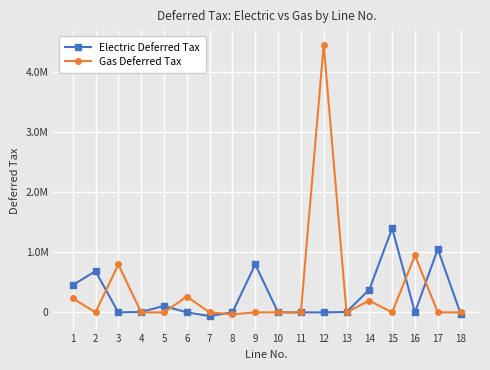

What is the spread (max minus min) of values at 14?

183561.5